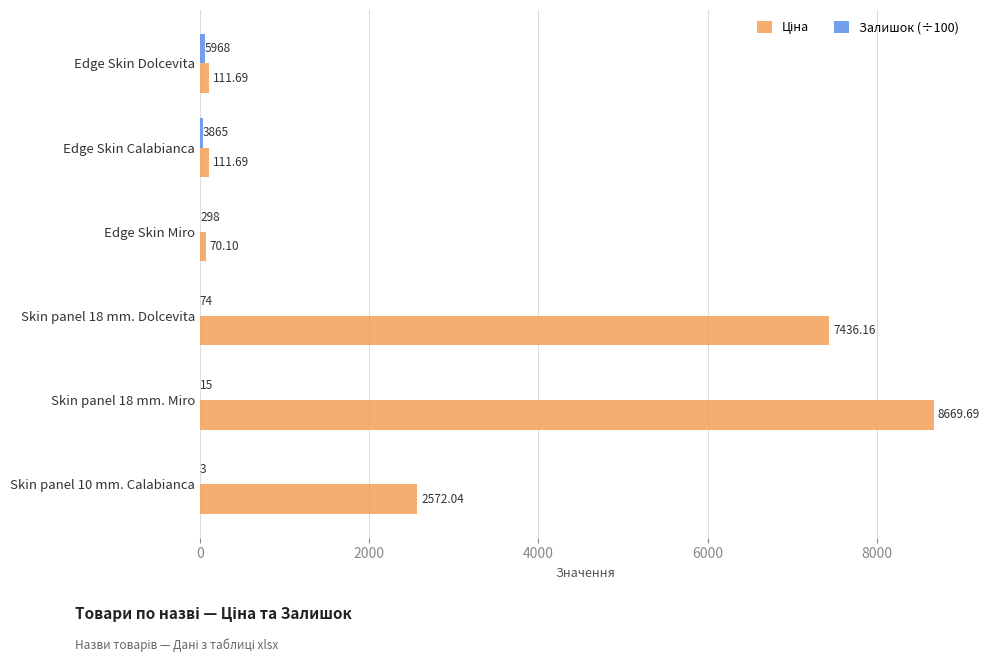

At which category is the sum across all series the highest?

Skin panel 18 mm. Miro